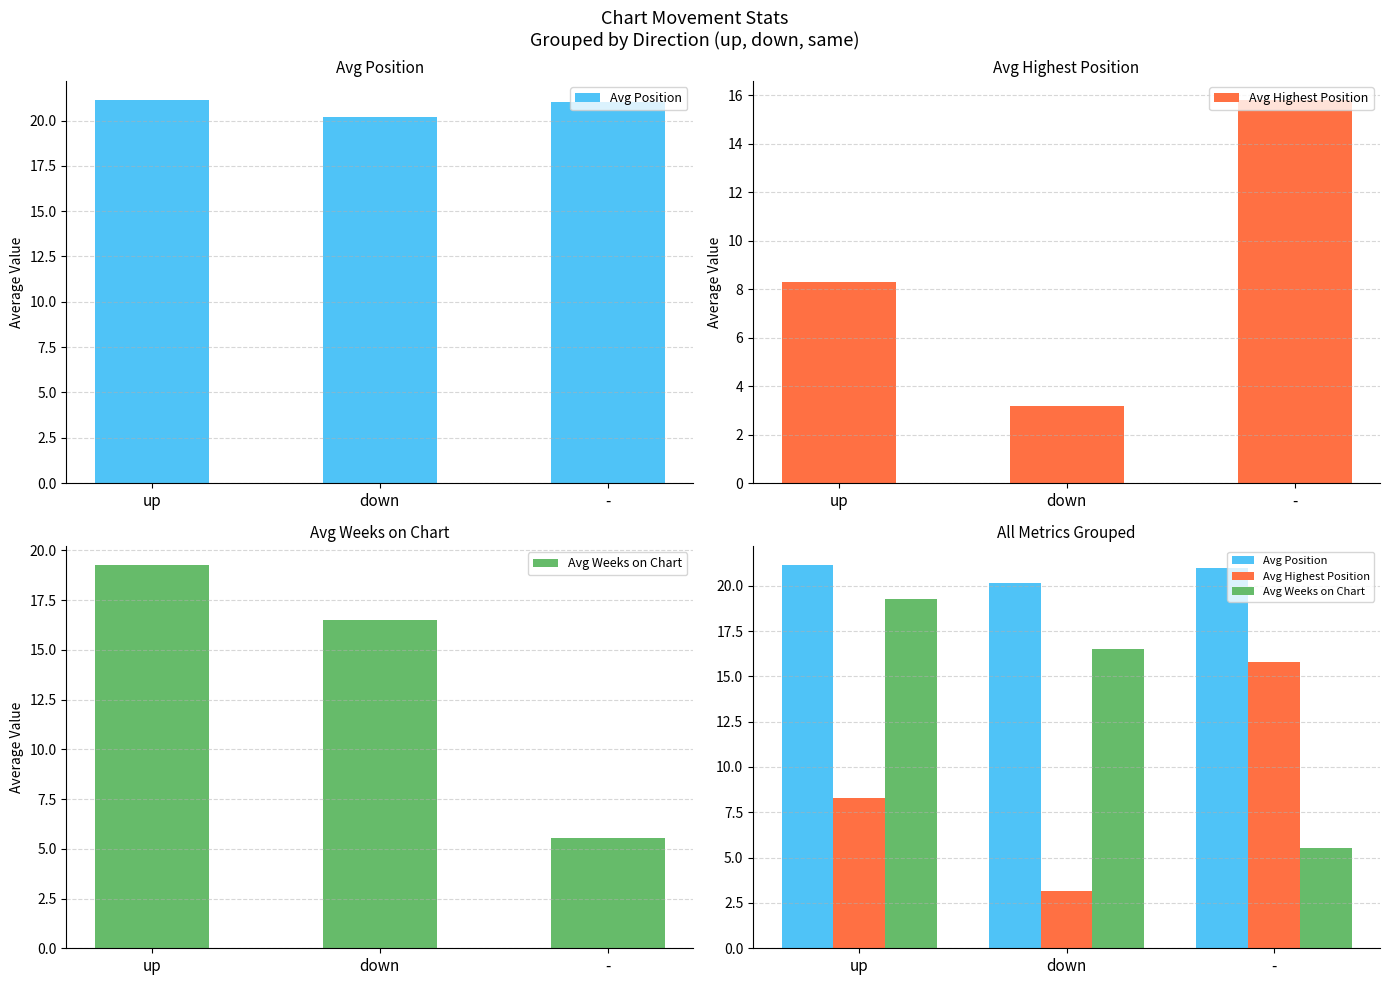

What is the value of the Avg Highest Position bar at the 2nd from the left?

3.2